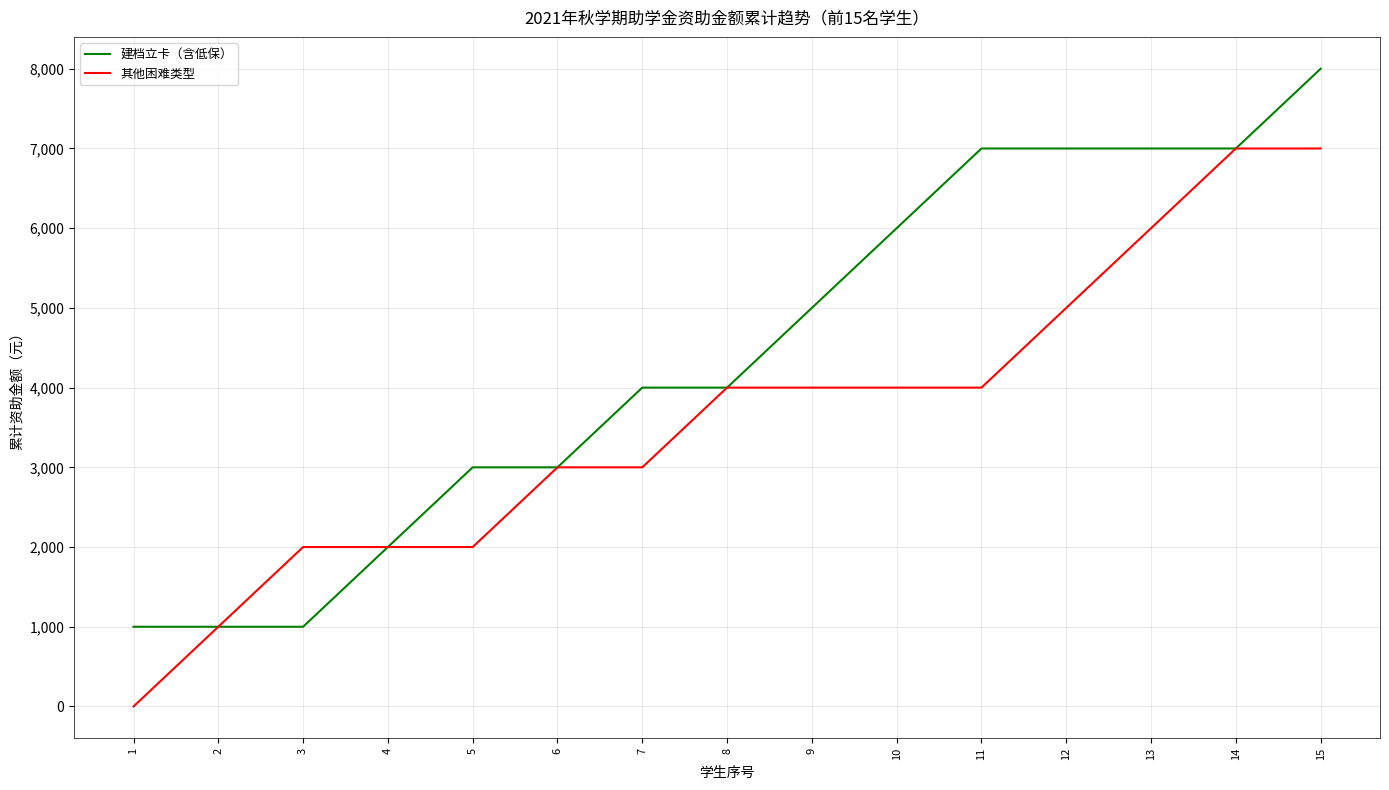

Rank the series at 1 from lowest to highest value.

其他困难类型, 建档立卡（含低保）